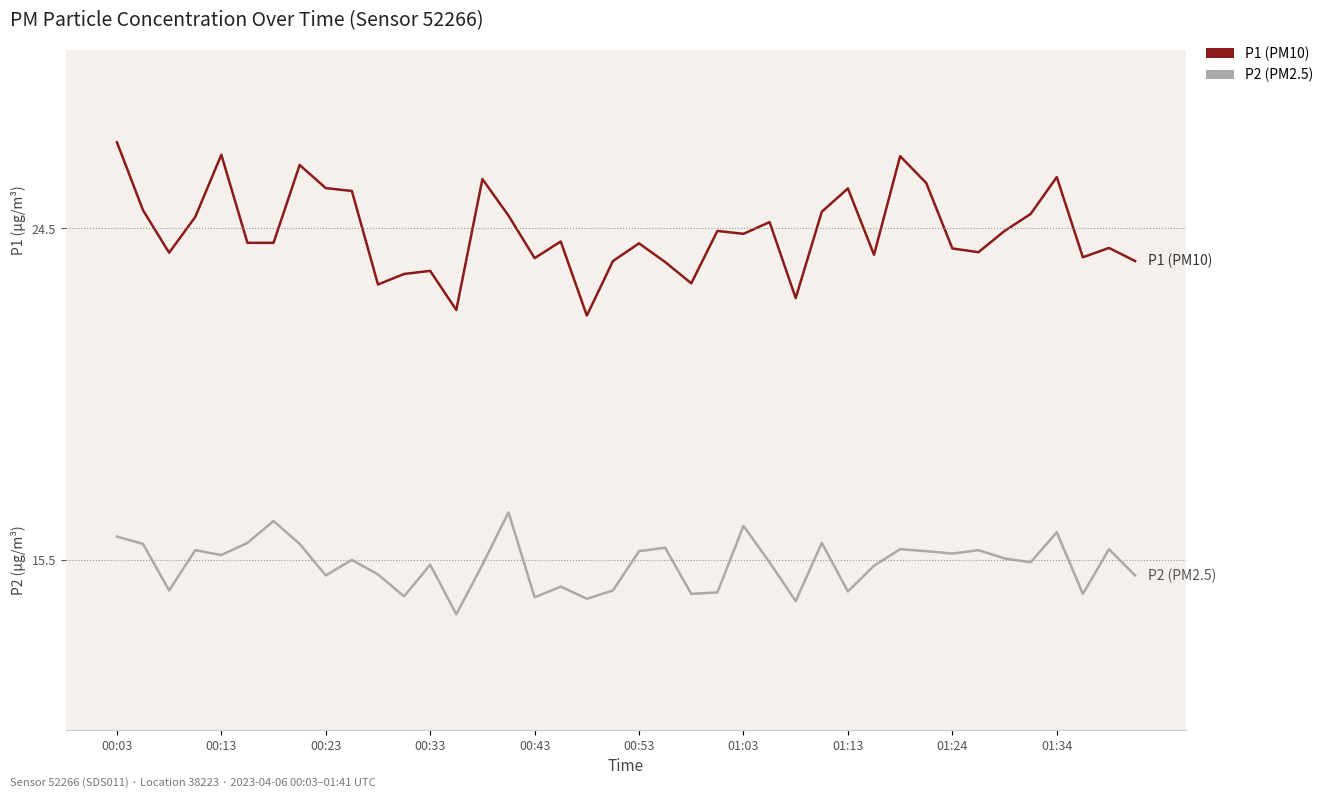

Between 29 and 35, which series saw the biggest shift?

P1